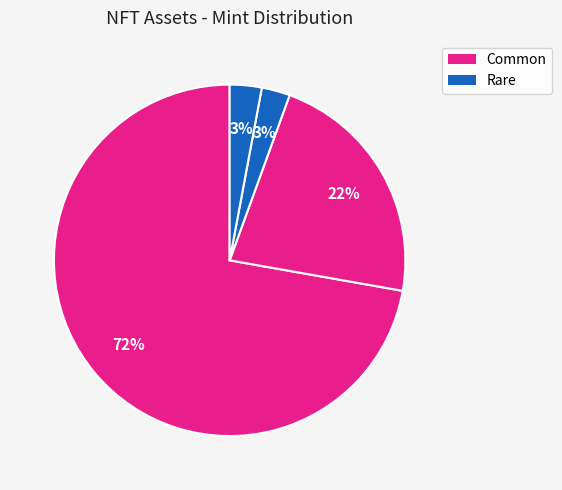

How many segments does this pie chart have?

4